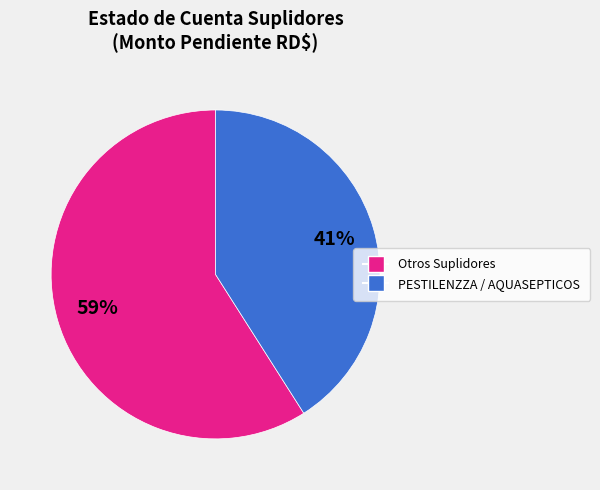

Does any single category account for the majority?

Yes